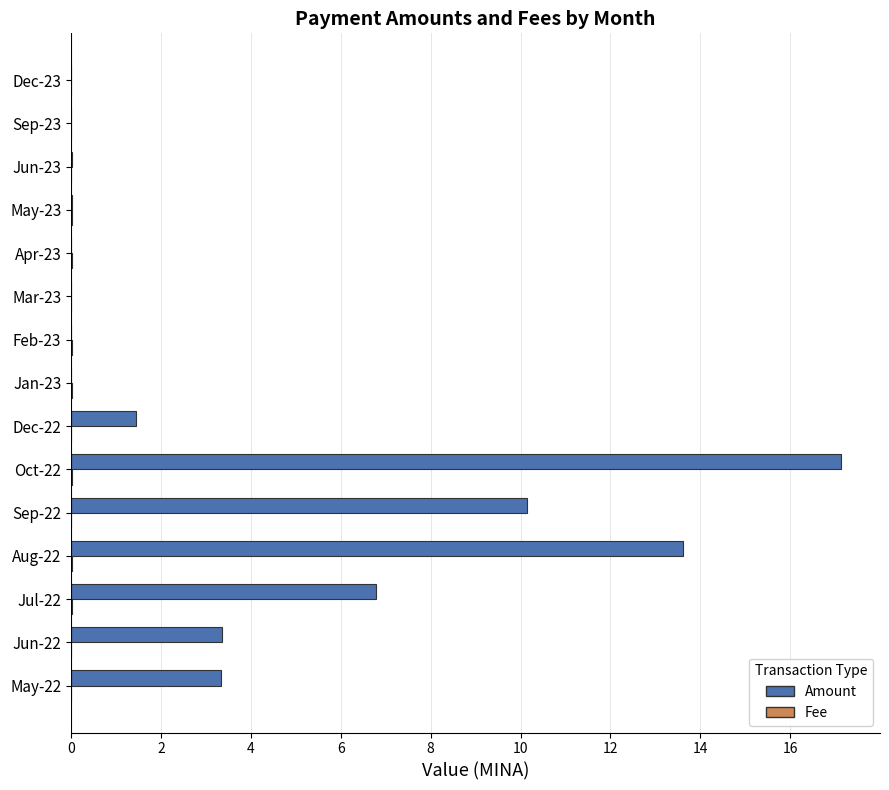

Which series changed the most between Jul-22 and Sep-23?

Amount